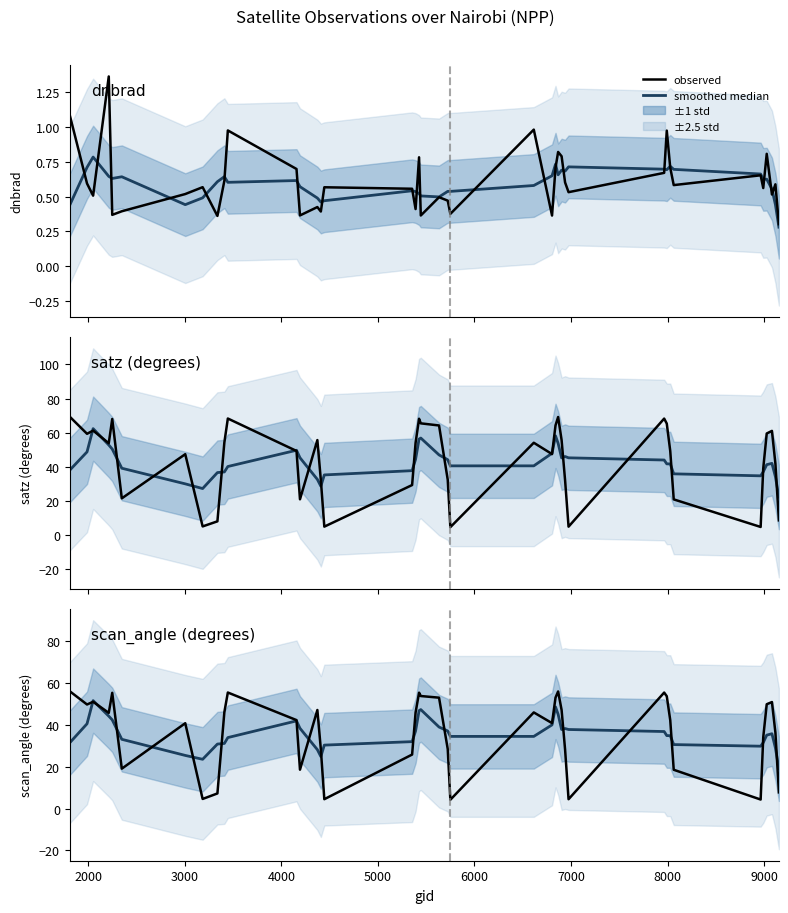

True or false: model median has a value of 33.0 at 6000.

True